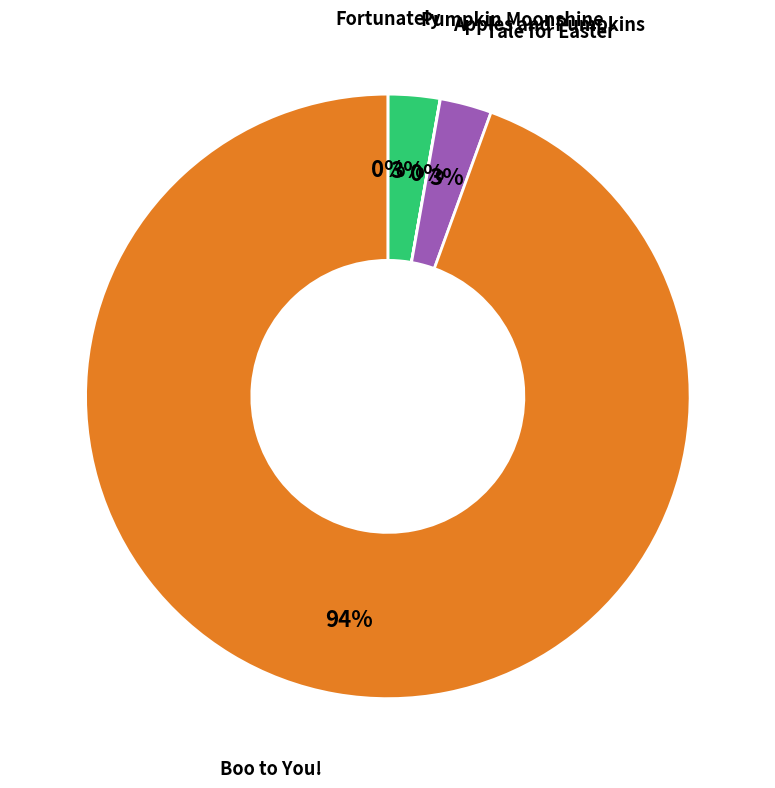

The Tale for Easter slice represents 3% of the pie. True or false?

True